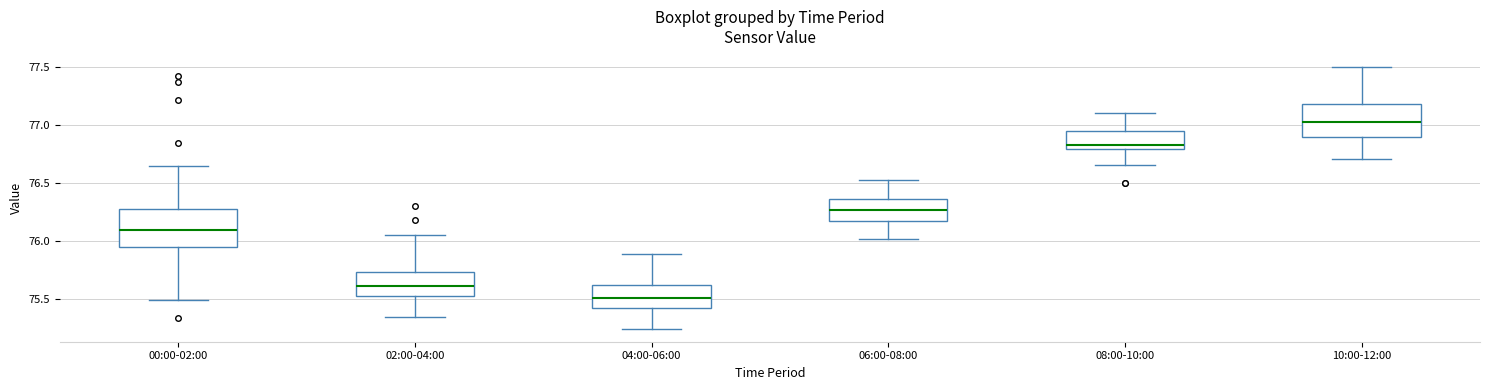

Where is the upper edge of the box for 02:00-04:00 on the y-axis? The values are not printed on the chart, so give them approximately, as read against the axis.

75.75